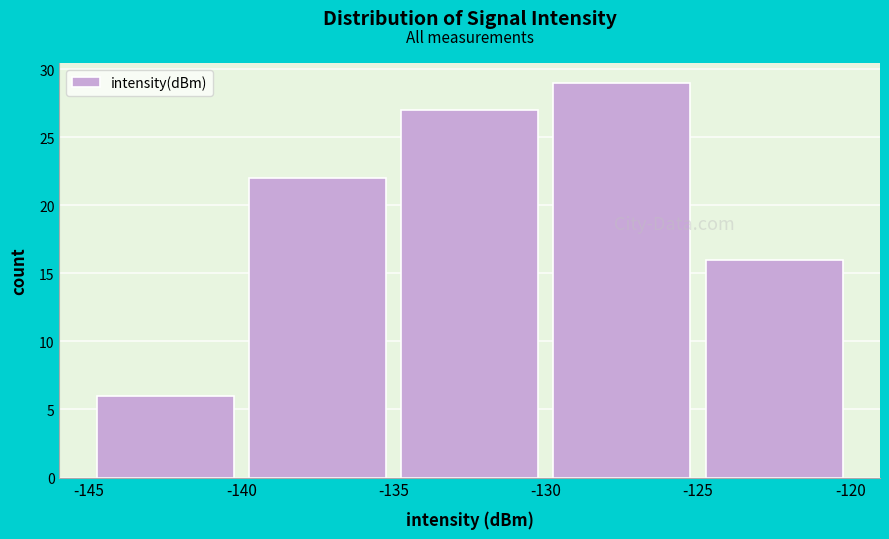

Reading left to right, list every bar in this chart as the range it spans on the x-axis followed by its height. The values are not printed on the chart, so give them approximately, as read against the axis.

-145 to -140: 6
-140 to -135: 22
-135 to -130: 27
-130 to -125: 29
-125 to -120: 16